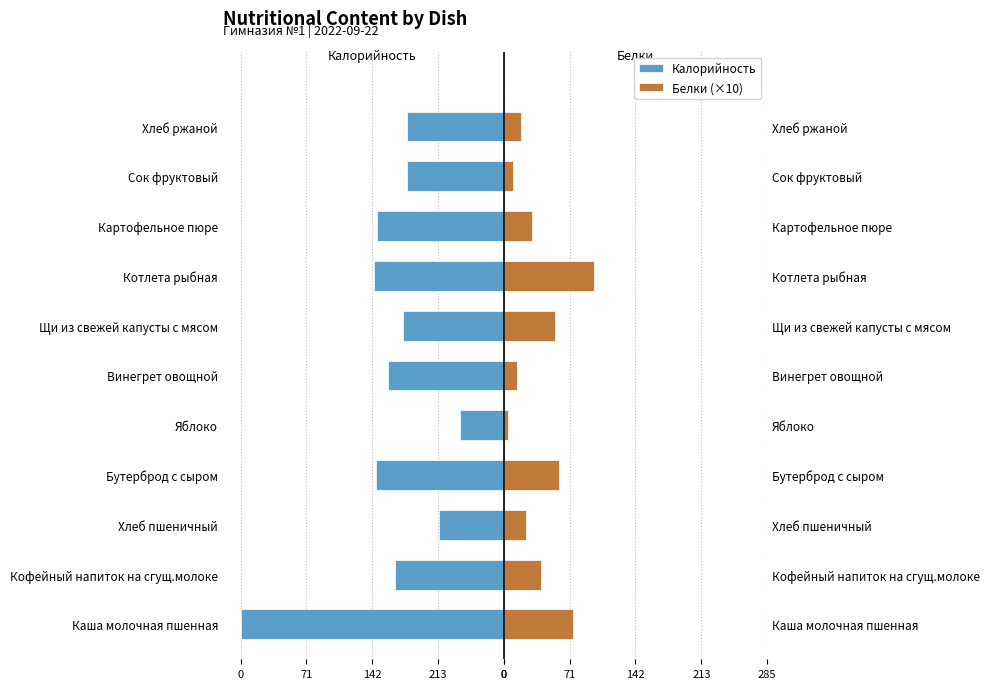

How many series are shown in this chart?

2